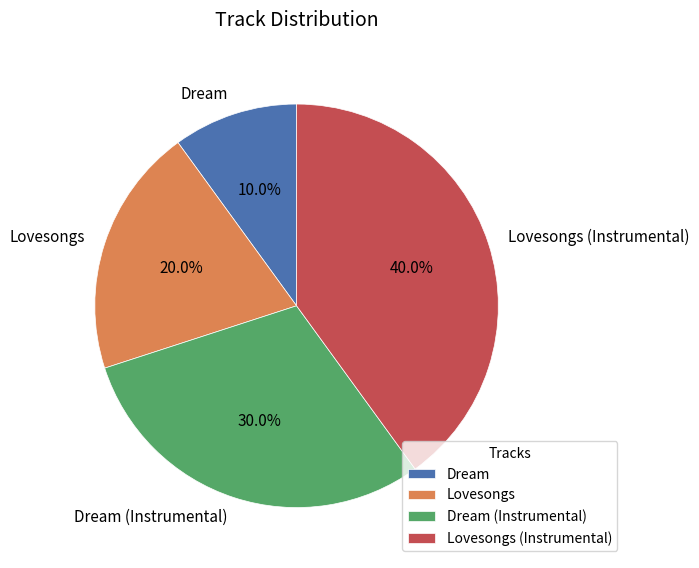

The Lovesongs (Instrumental) slice represents 40% of the pie. True or false?

True